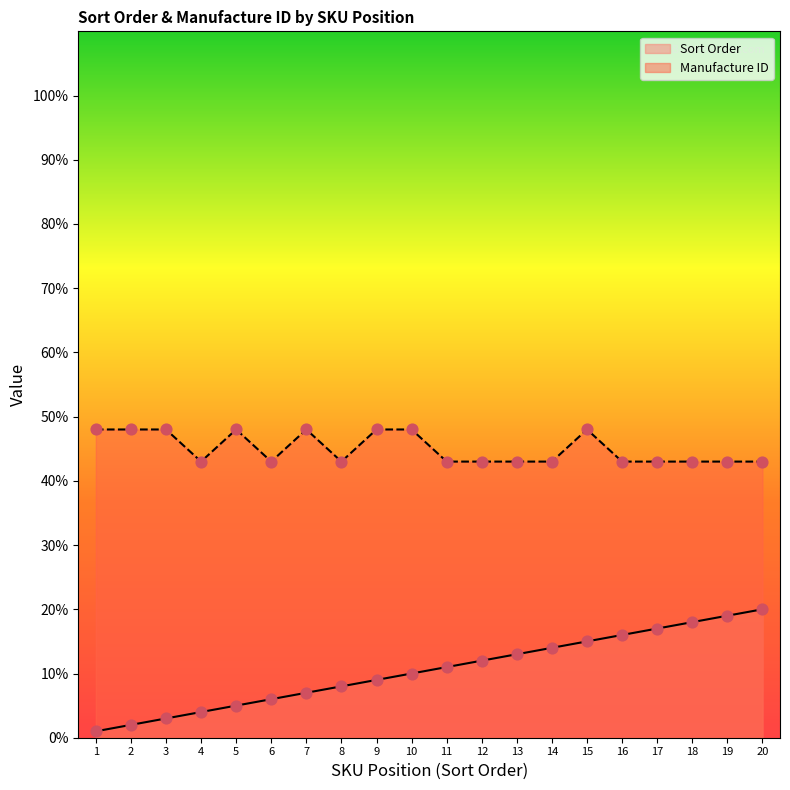

Is the value of Sort Order at 18 greater than the value of Manufacture ID at 6?

No